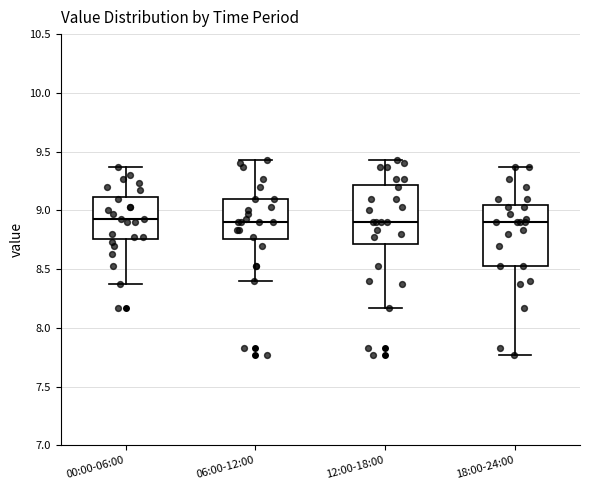

Reading left to right, transcribe this box plot: for each box, give where its median line is, the range the box spans, and where its two whiskers end, as read against the y-axis. The values are not printed on the chart, so give them approximately, as read against the axis.

00:00-06:00: median 8.95, box 8.75 to 9.10, whiskers 8.35 to 9.35
06:00-12:00: median 8.90, box 8.75 to 9.10, whiskers 8.40 to 9.45
12:00-18:00: median 8.90, box 8.70 to 9.20, whiskers 8.15 to 9.45
18:00-24:00: median 8.90, box 8.55 to 9.05, whiskers 7.75 to 9.35